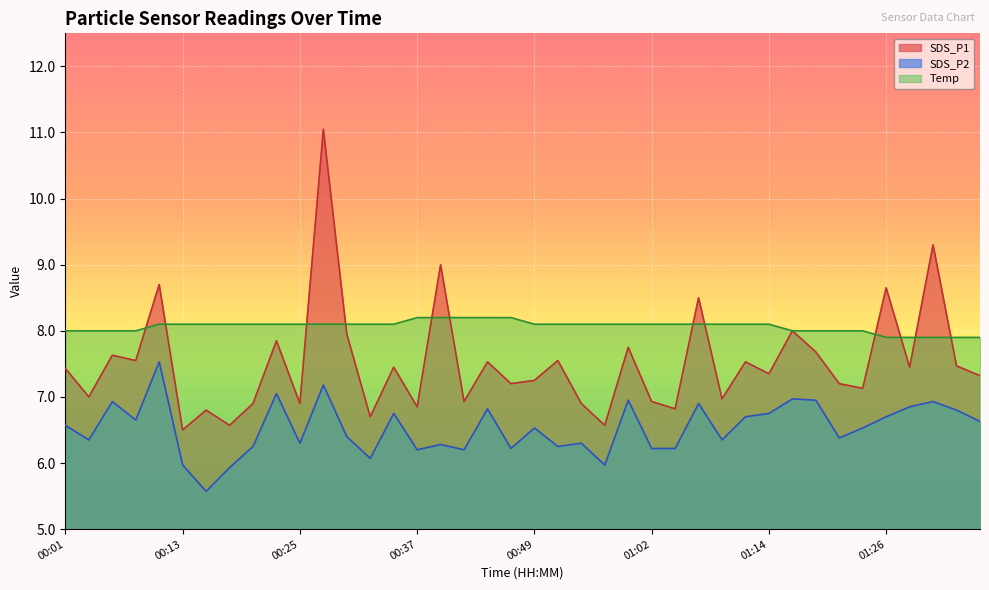

True or false: SDS_P1 and SDS_P2 intersect in this chart.

False